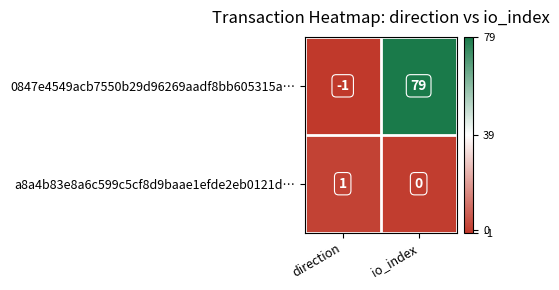

How many series are shown in this chart?

2